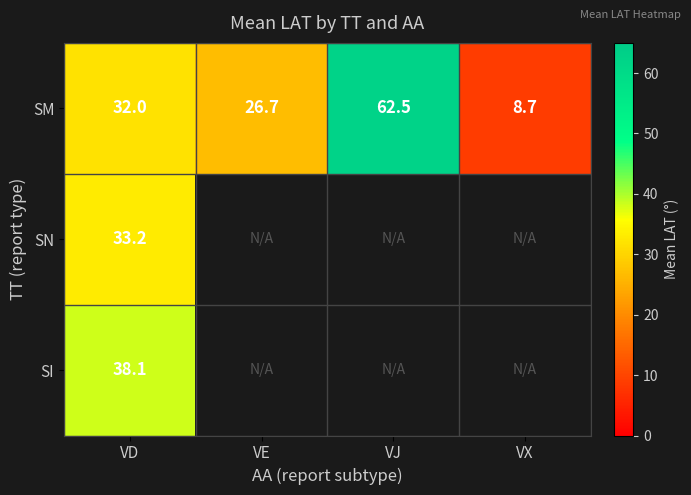

At VD, list the series in order from largest to smallest.

SI, SN, SM